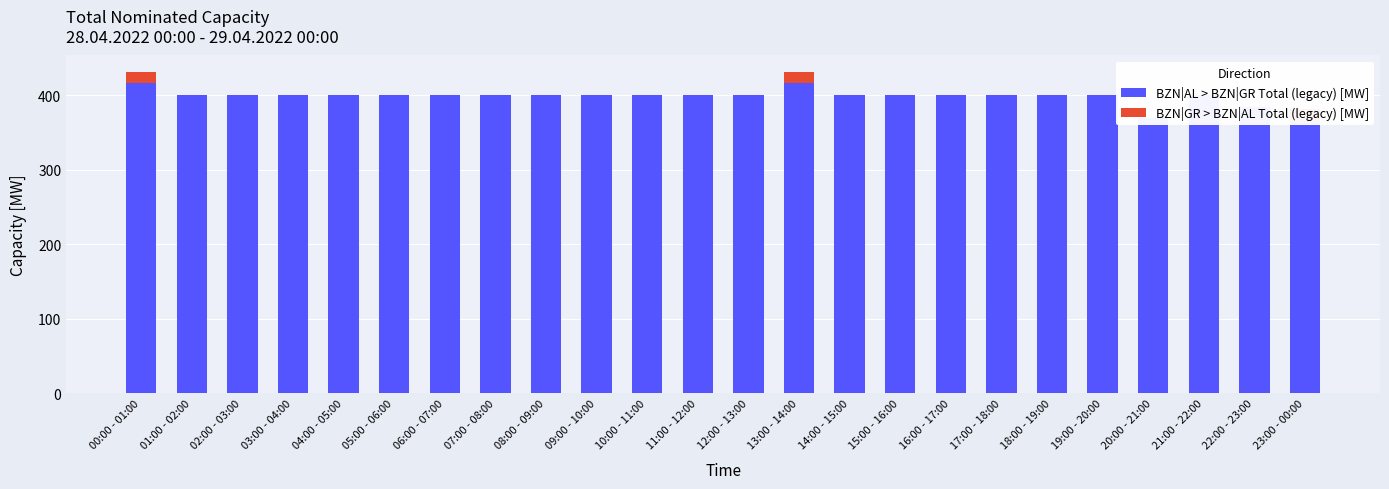

At which category does the chart reach its peak across all series?

00:00 - 01:00